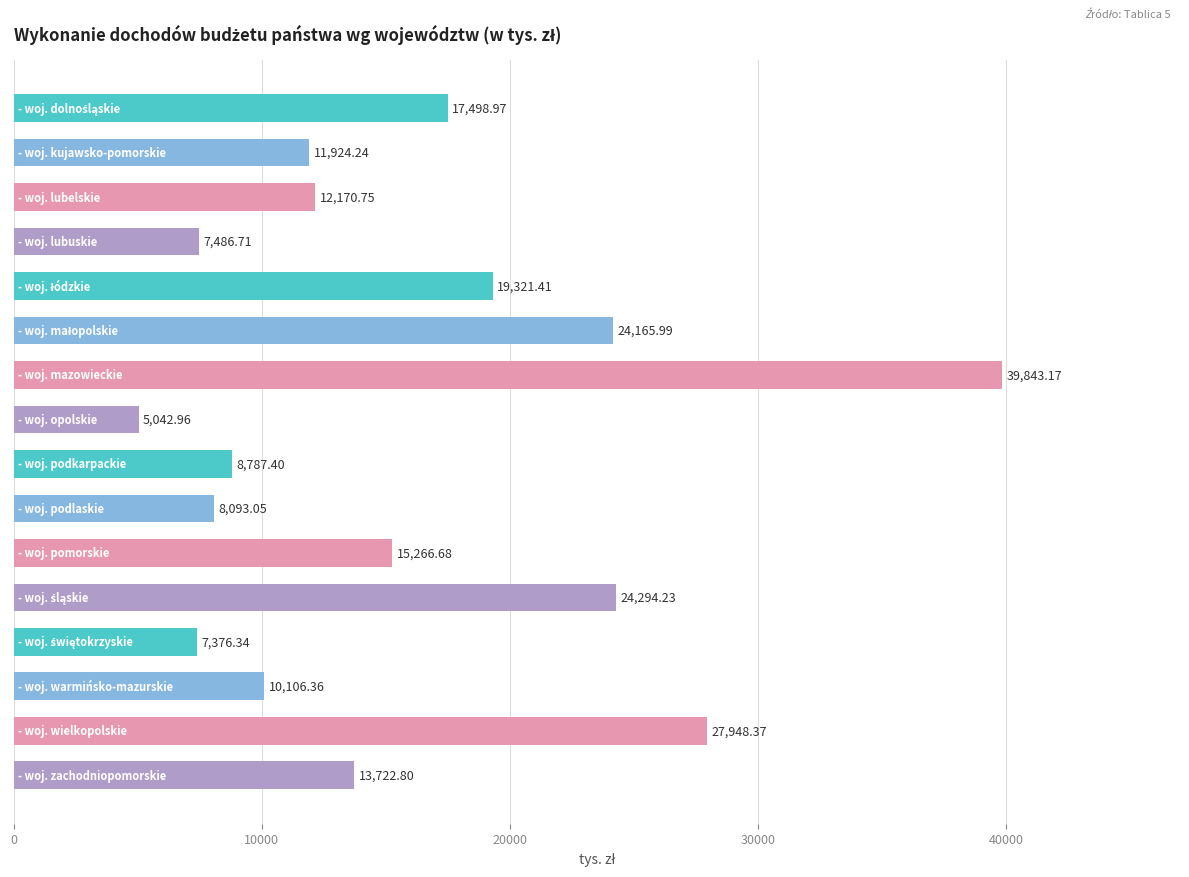

What is the average value?

15815.6